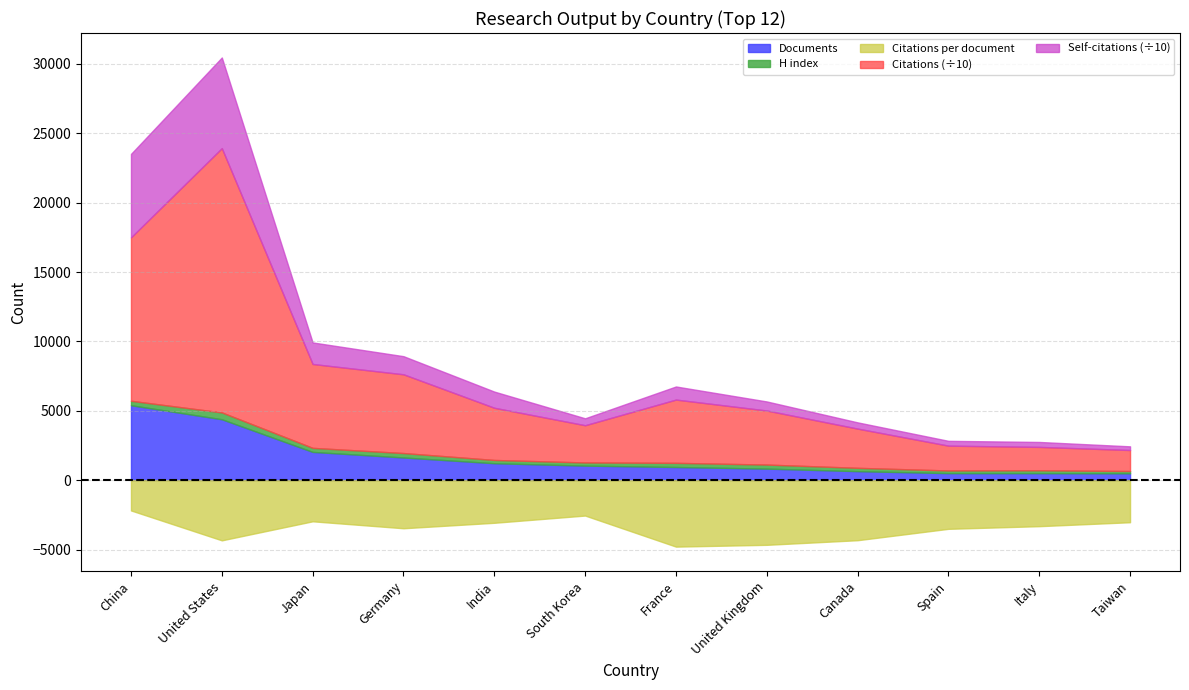

Is it true that H index equals 95.6 at Germany?

False